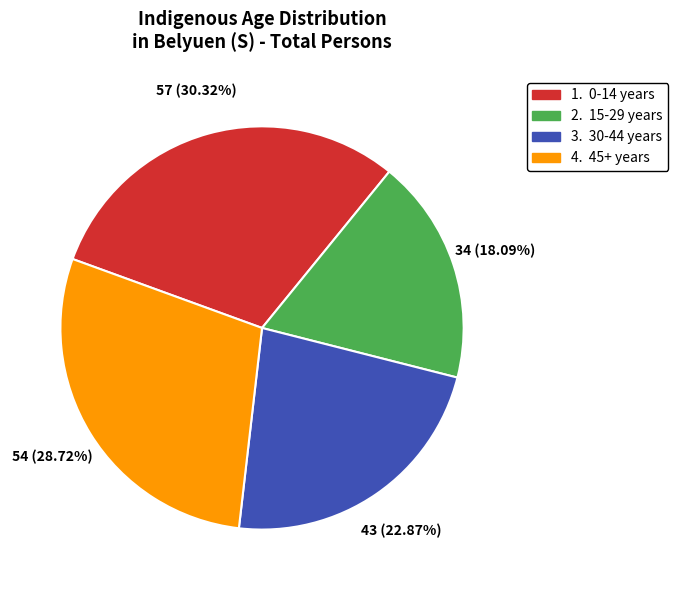

Is there a majority slice in this chart?

No